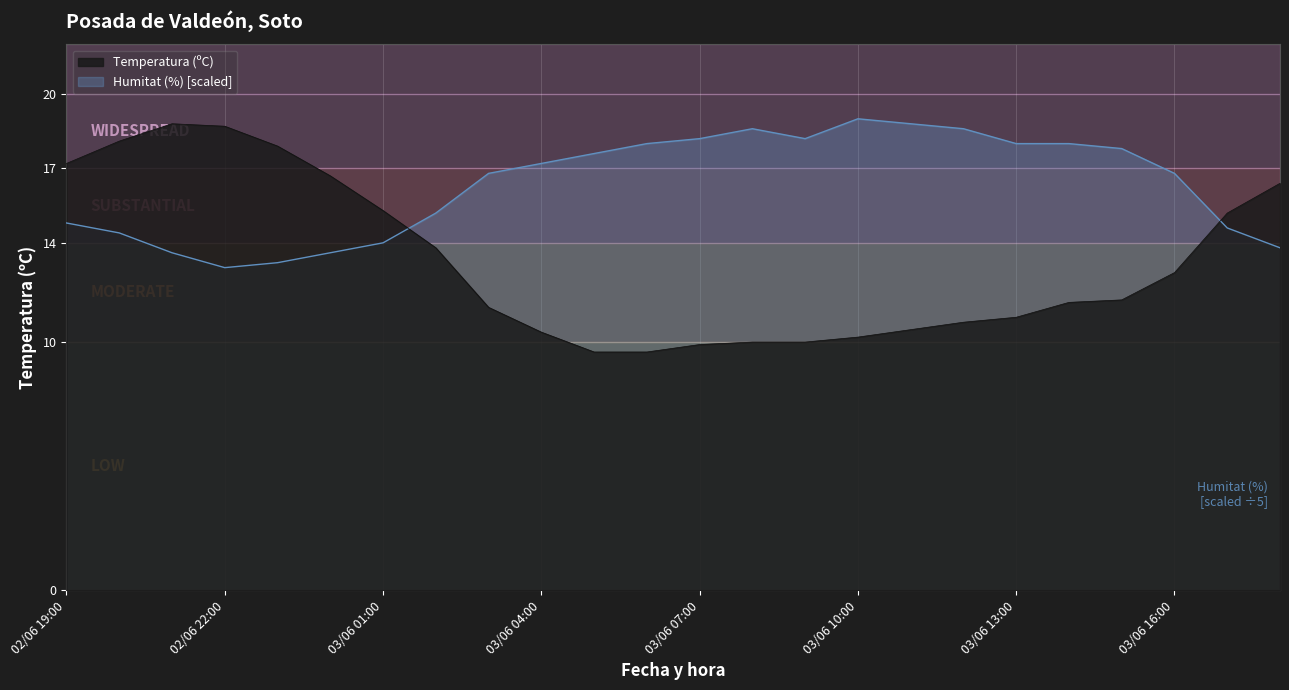

Where do Humitat (%) and Temperatura (ºC) first cross each other?

03/06 01:00 and 03/06 02:00